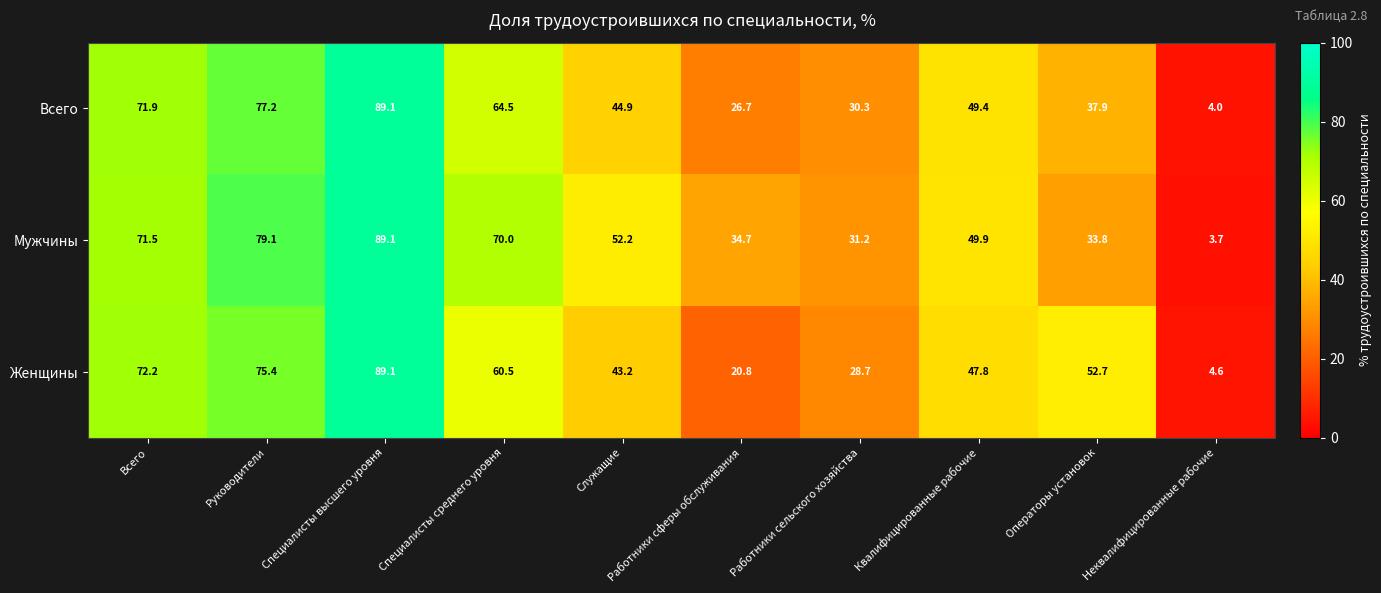

Count the number of data series in this chart.

3